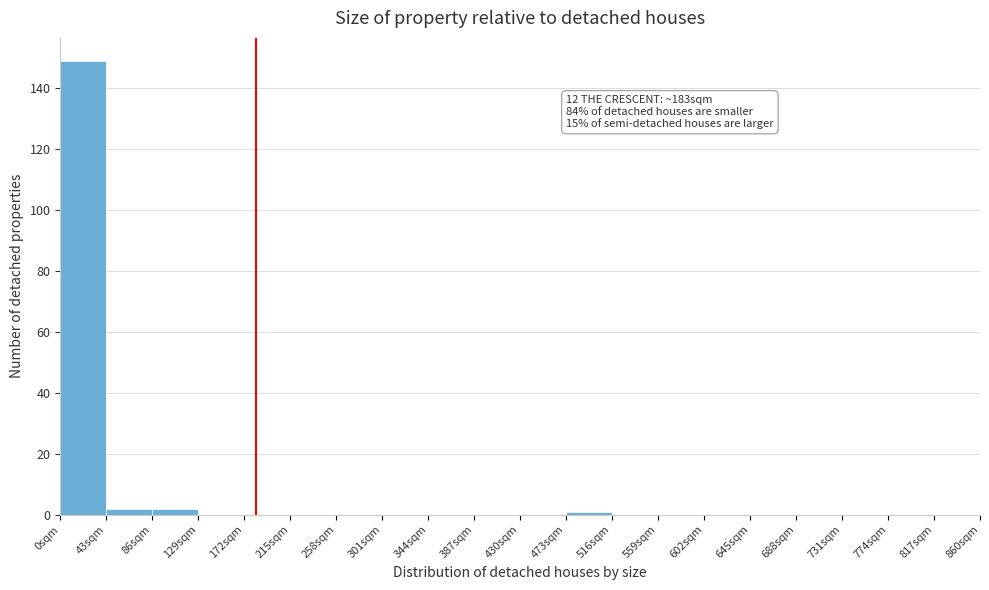

Over which range of the x-axis is the bar tallest?

0 to 43